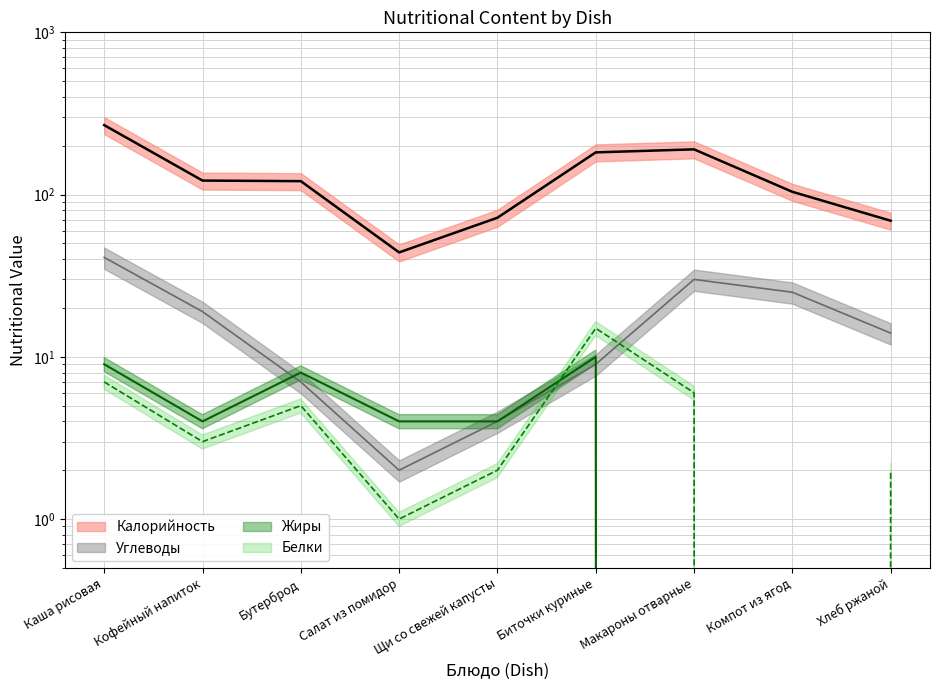

Is this an area chart (filled region under the line)?

No